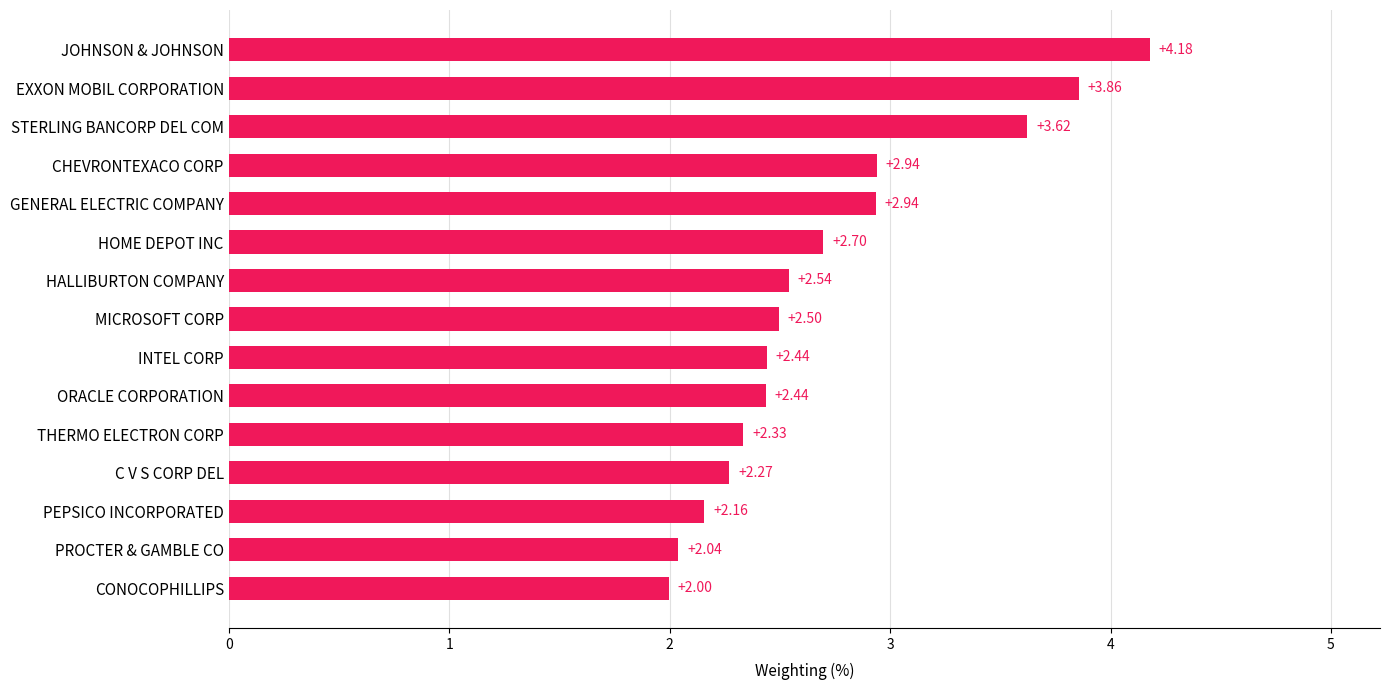

Which label corresponds to the smallest value in the chart?

CONOCOPHILLIPS